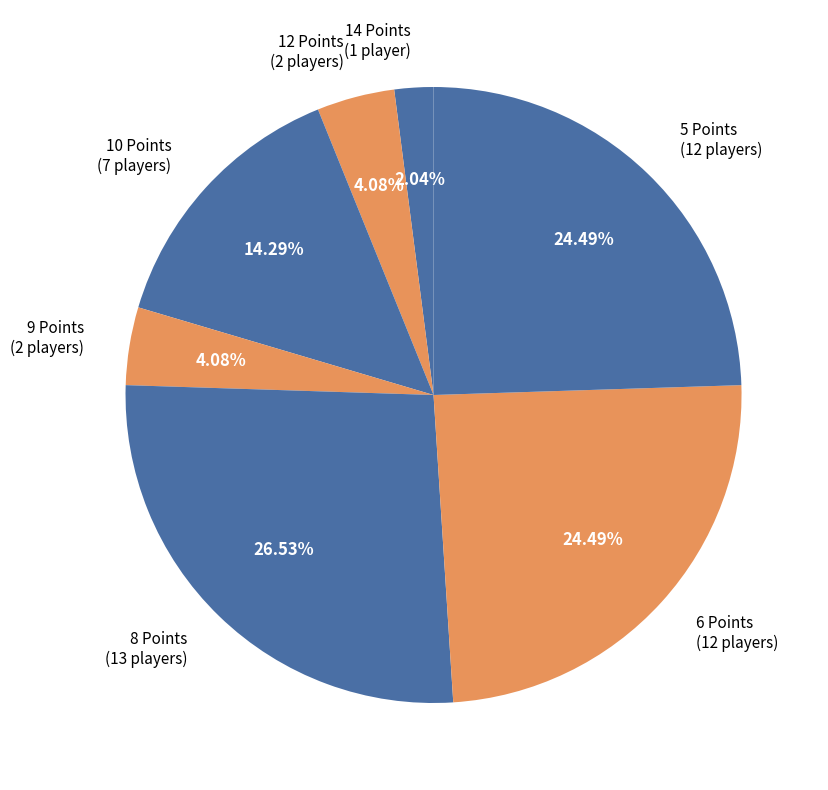

What is the largest slice in the pie chart?

8 points